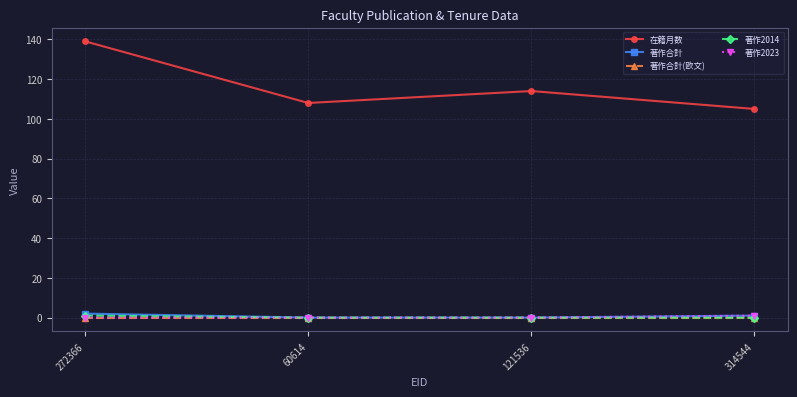

The value of 著作合計 at 121536 is 0. True or false?

True